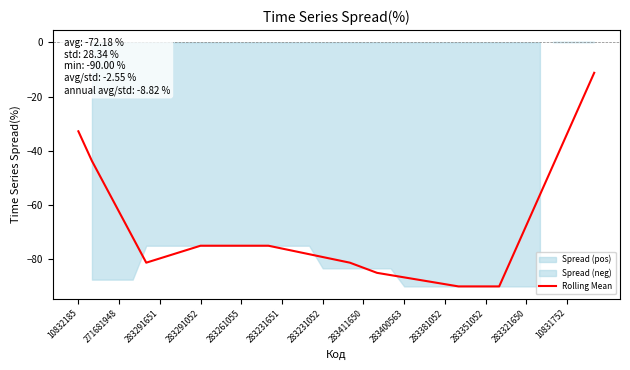

What is the minimum value for Rolling Mean?

-90.0